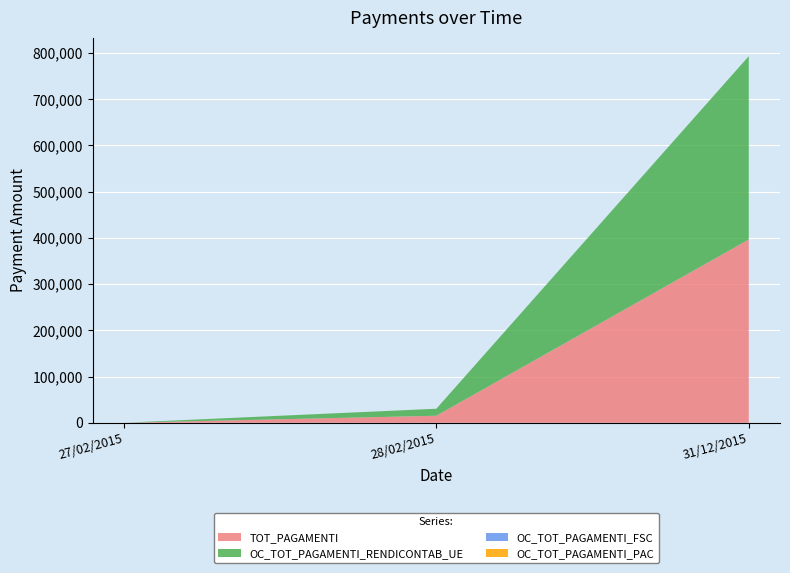

Reading left to right, extract all data points from this chart.

TOT_PAGAMENTI: 27/02/2015=0.0	28/02/2015=15173.7	31/12/2015=396630.3
OC_TOT_PAGAMENTI_RENDICONTAB_UE: 27/02/2015=0.0	28/02/2015=15173.7	31/12/2015=396630.3
OC_TOT_PAGAMENTI_FSC: 27/02/2015=0.0	28/02/2015=0.0	31/12/2015=0.0
OC_TOT_PAGAMENTI_PAC: 27/02/2015=0.0	28/02/2015=0.0	31/12/2015=0.0